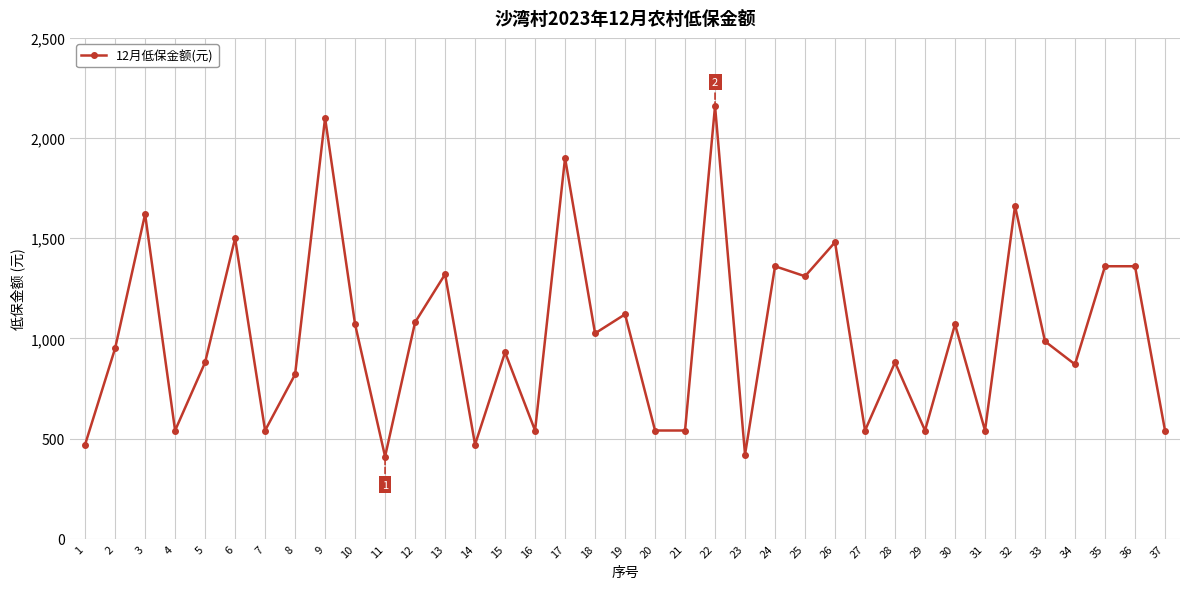

What is the greatest value displayed?

2160